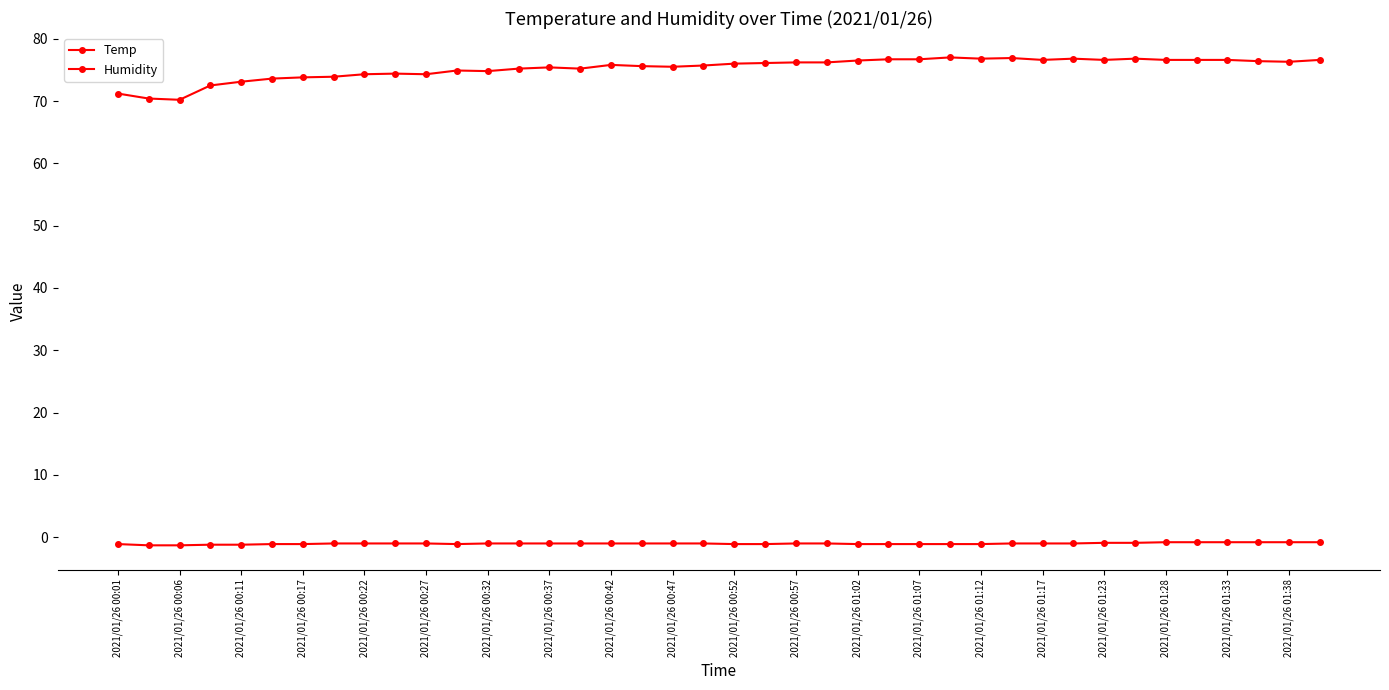

What is the minimum value shown in the chart?

-1.3